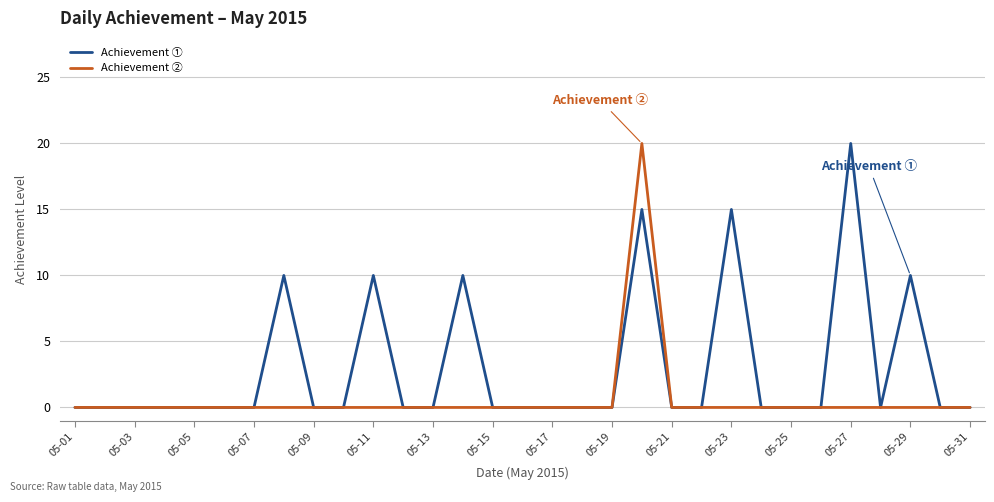

What is the highest value of the Achievement ① series?

20